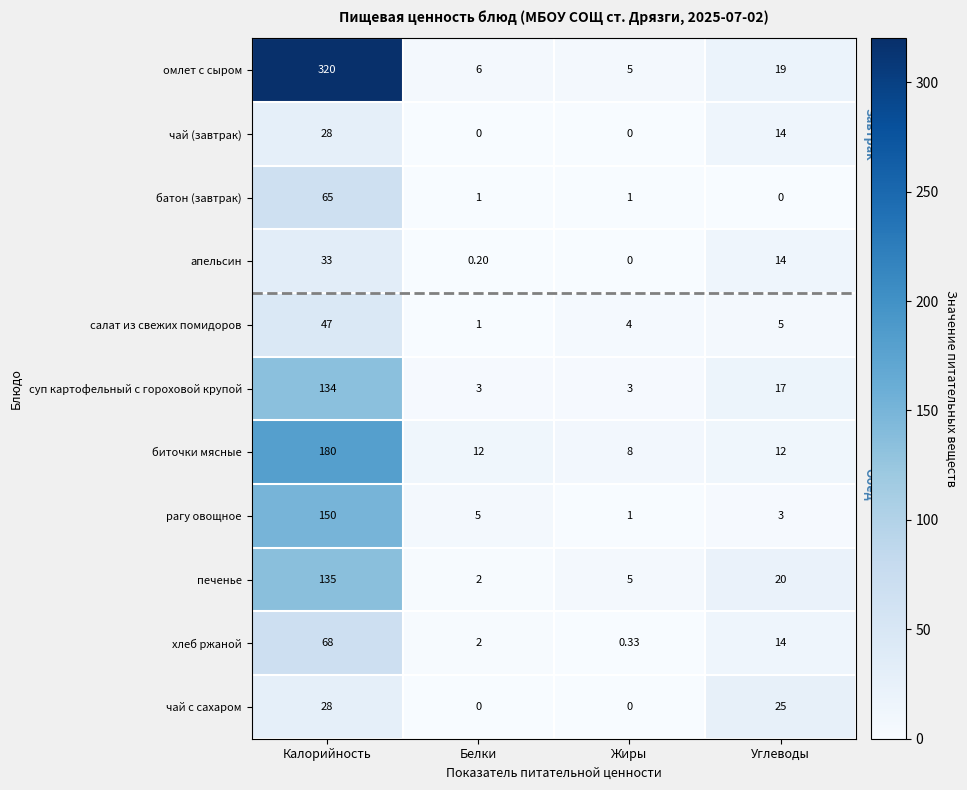

At which category is the sum across all series the highest?

Калорийность